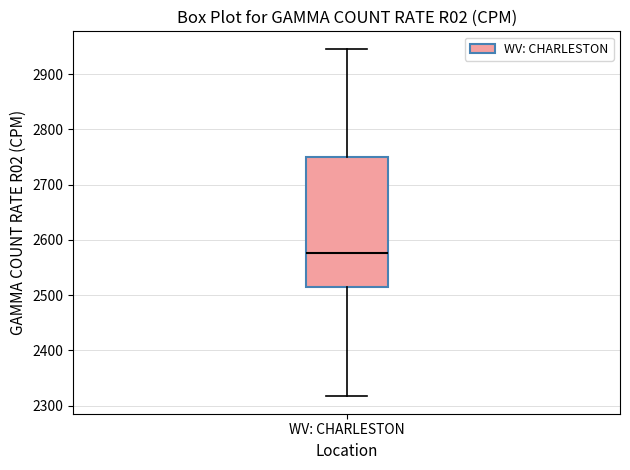

Where does the lower whisker of the box for WV: CHARLESTON end on the y-axis? The values are not printed on the chart, so give them approximately, as read against the axis.

2320